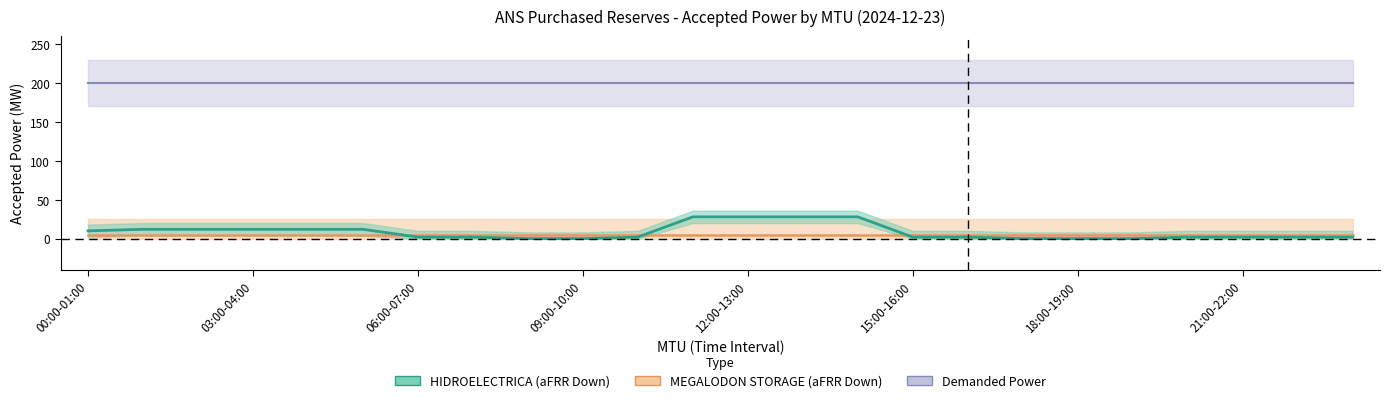

Where is MEGALODON_accepted nearest to the value 5?

00:00-01:00